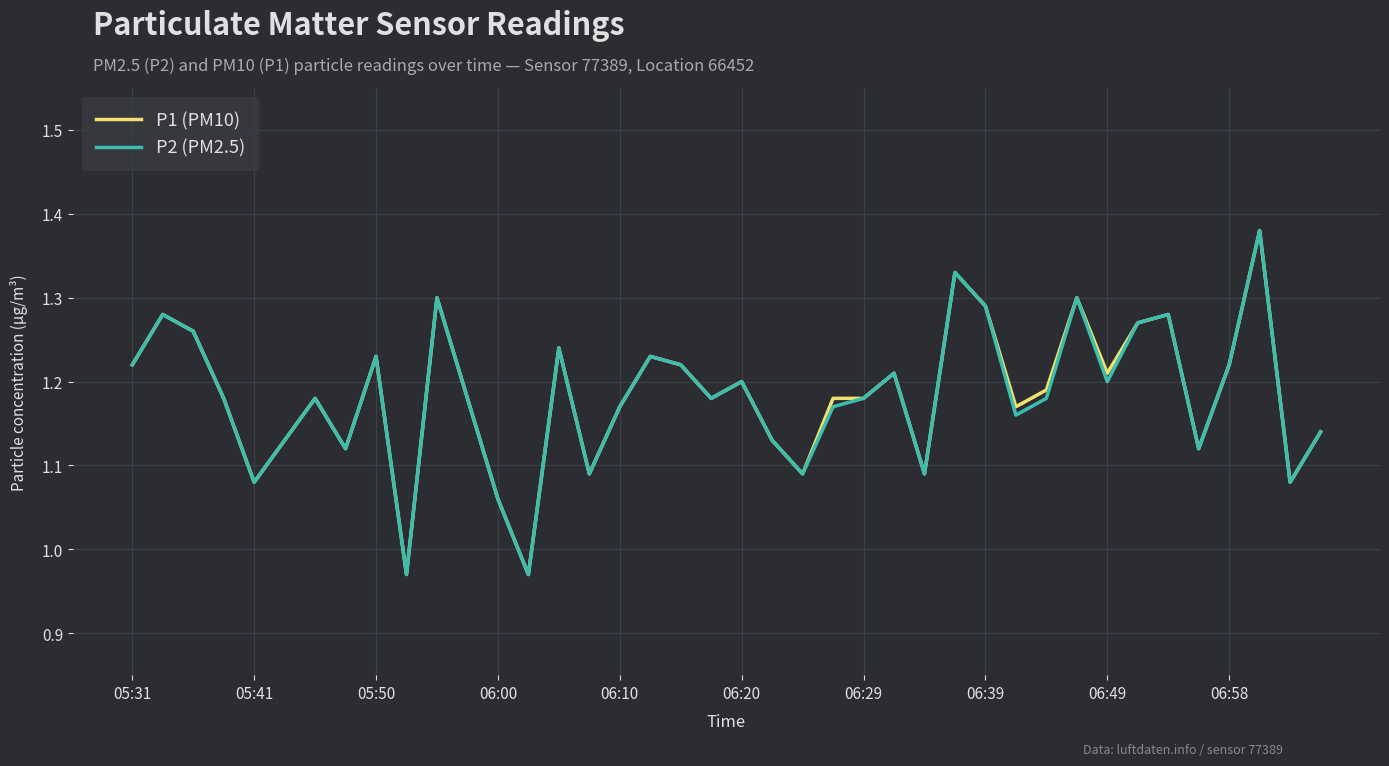

At which label does P1 (PM10) first exceed 1?

05:31